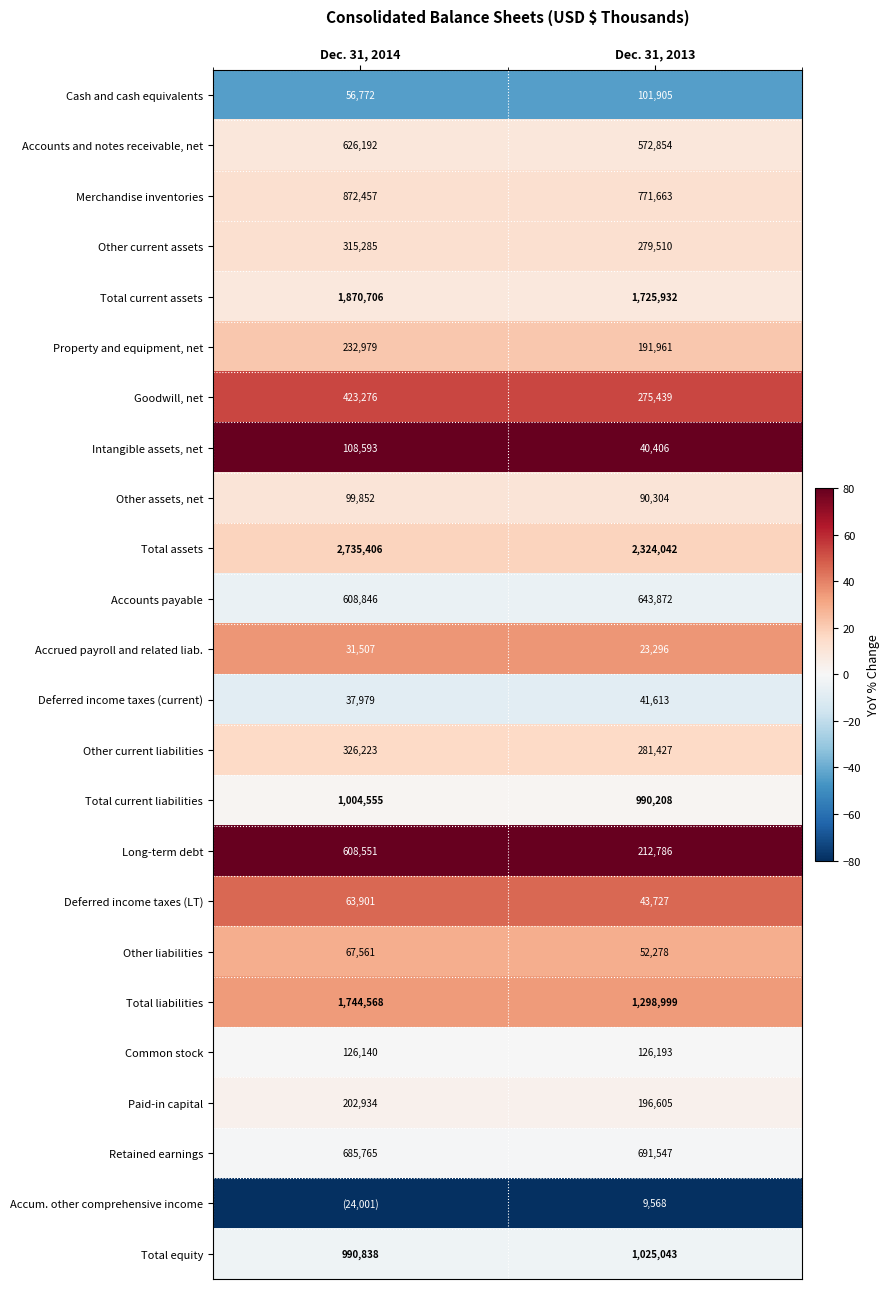

Is the value of Other current assets at Dec. 31, 2014 greater than the value of Total current liabilities at Dec. 31, 2013?

No